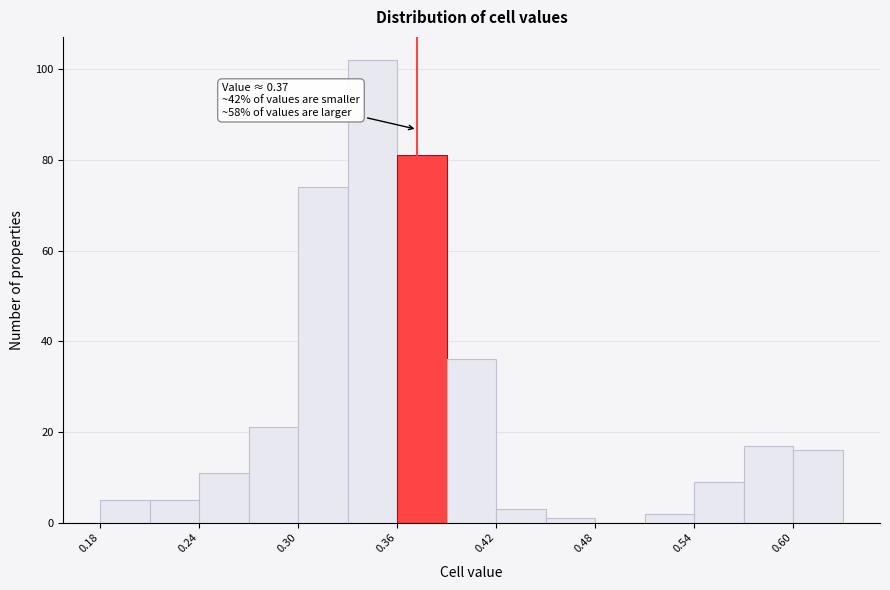

Around what value on the x-axis is the tallest bar? Give the approximate position of its centre, as read against the axis.

0.34